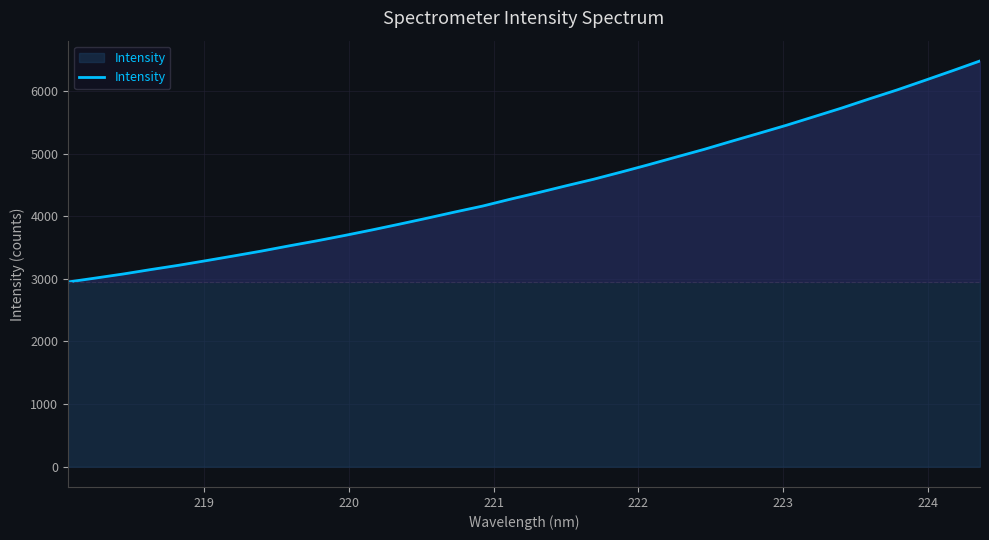

What is the maximum value shown in the chart?

6480.1